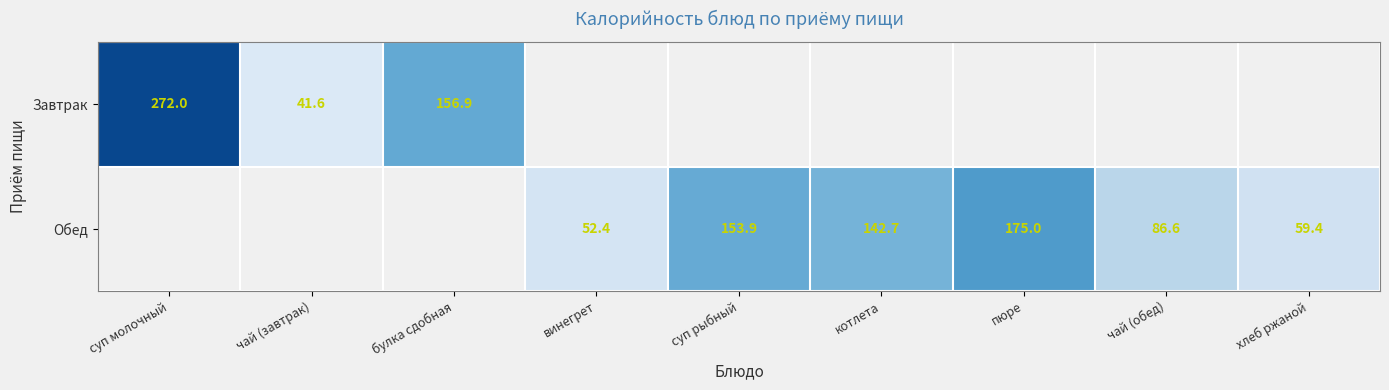

Which category has the lowest value across all series?

чай (завтрак)